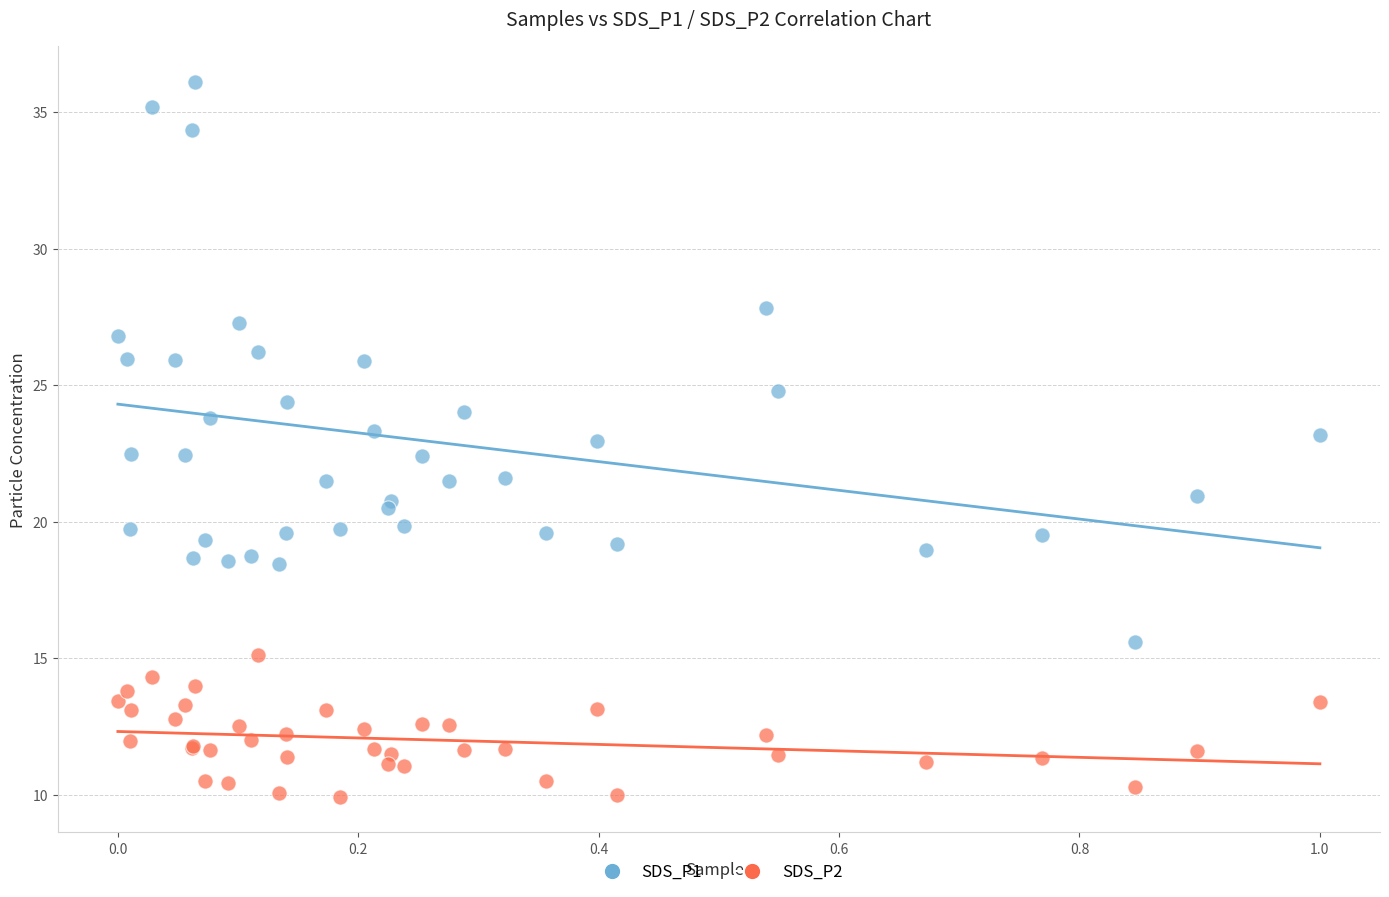

Which series contains the lowest Y value?

SDS_P2